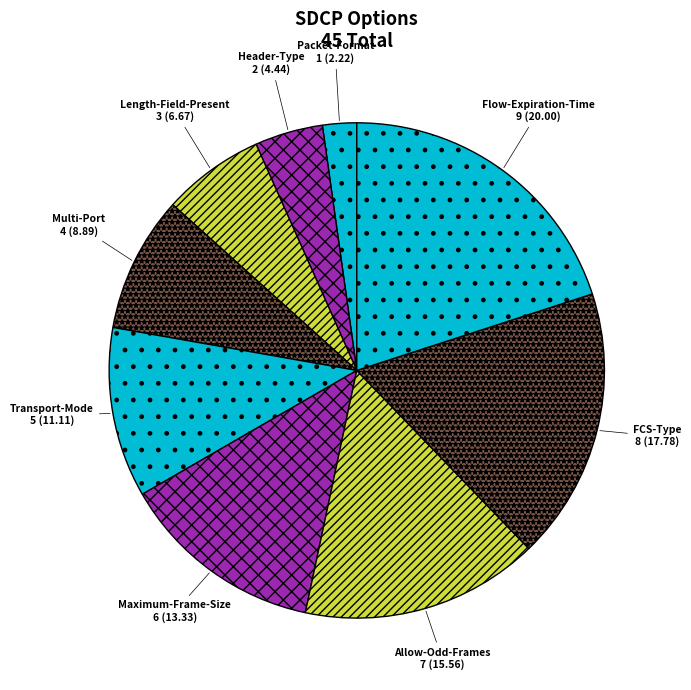

Which slice is the smallest?

Packet-Format